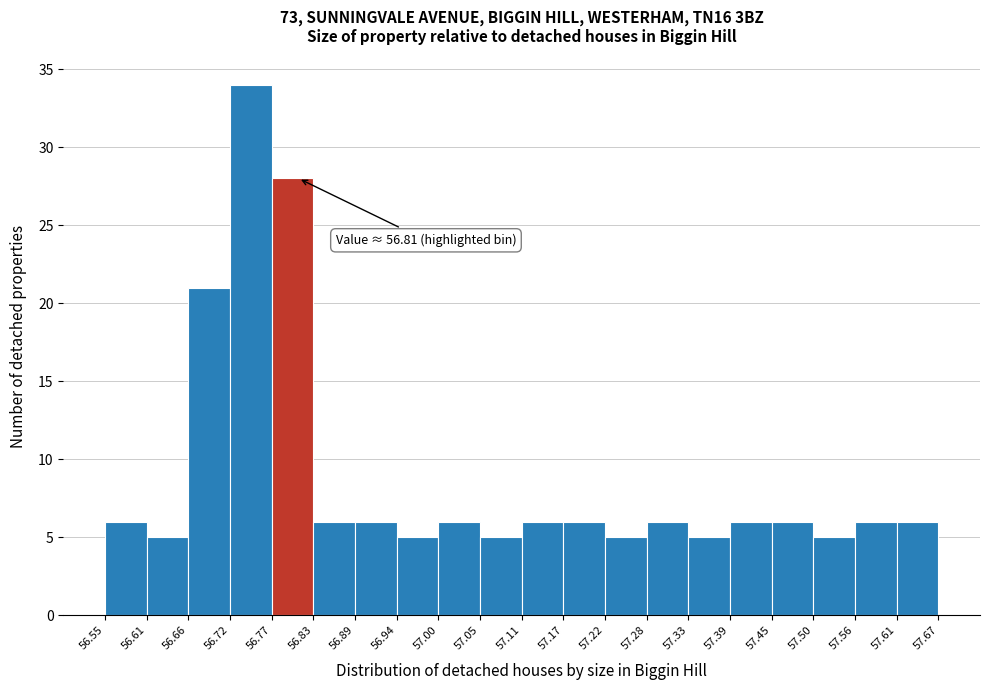

Which range on the x-axis has the tallest bar?

56.72 to 56.77